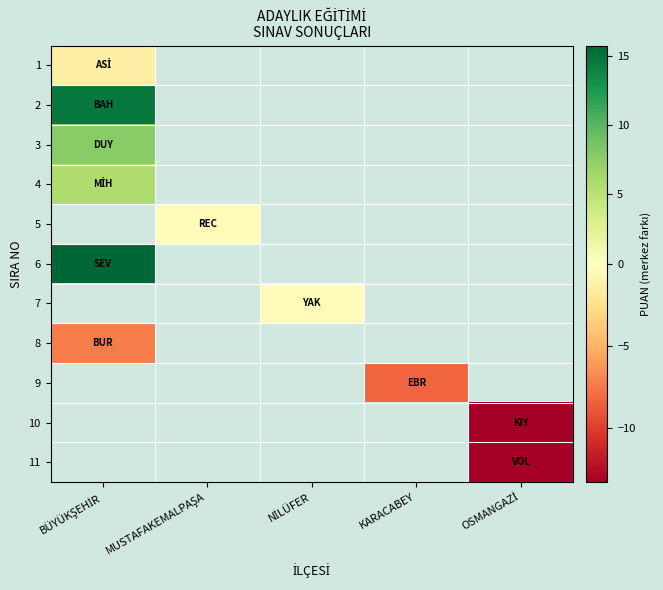

What is the greatest value displayed?

15.7